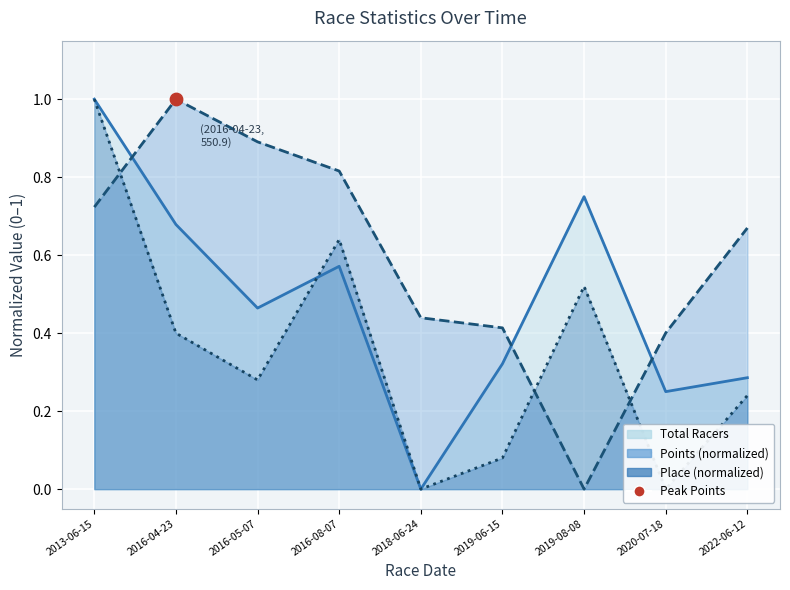

Which series has the widest spread of Y values?

Total Racers